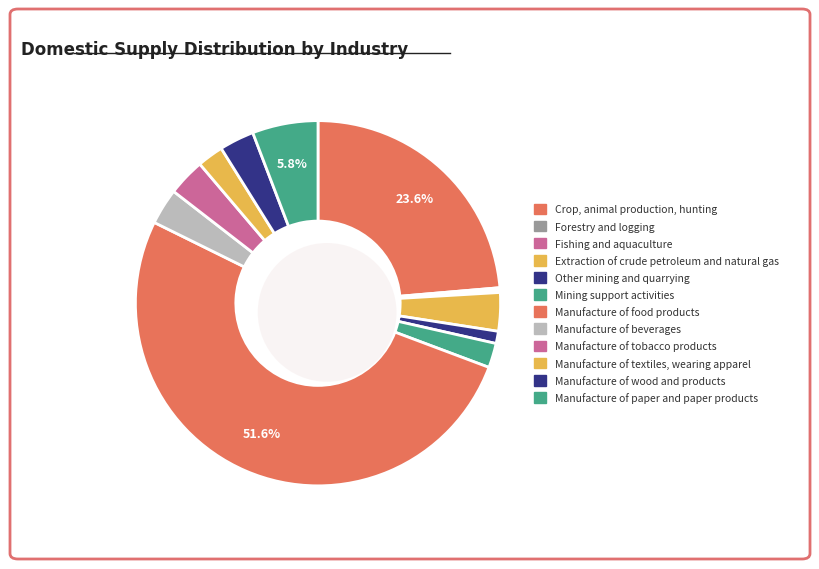

Which category has the biggest portion of the pie?

Manufacture of food products